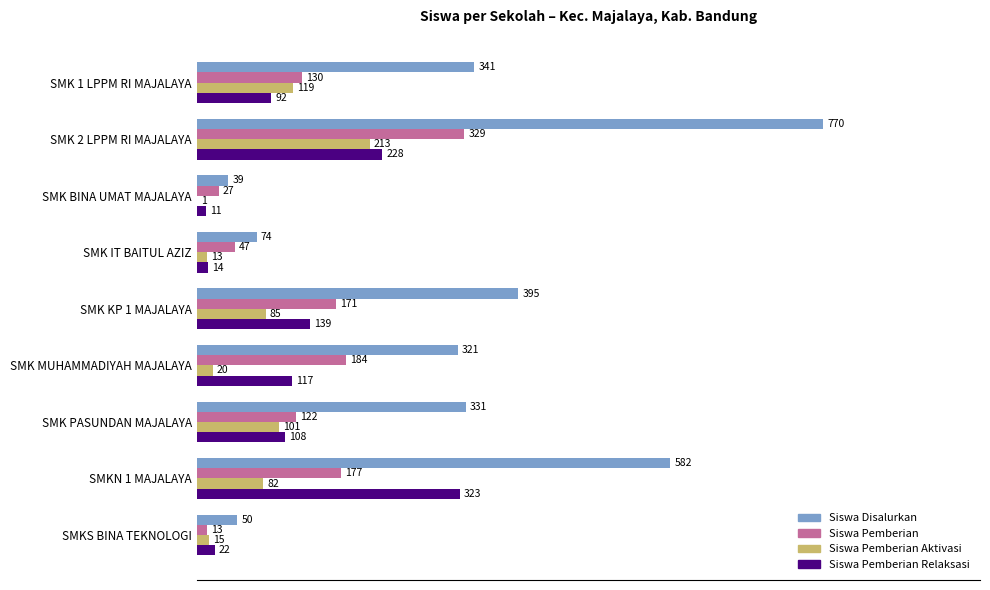

Between SMK 1 LPPM RI MAJALAYA and SMKS BINA TEKNOLOGI, which series saw the biggest shift?

Siswa Disalurkan